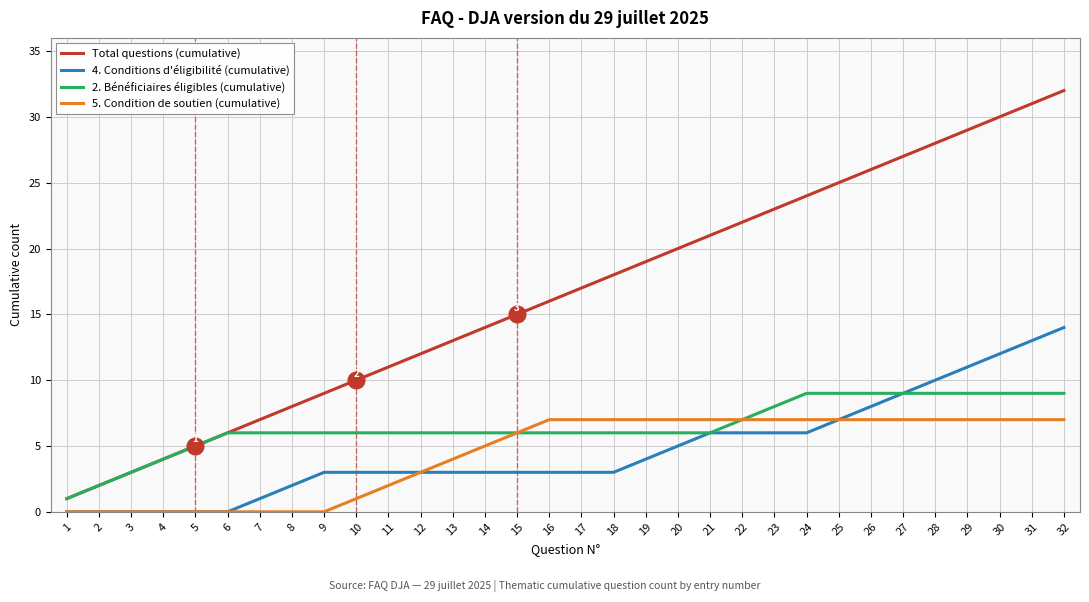

Which series changed the most between 20 and 31?

Total questions (cumulative)